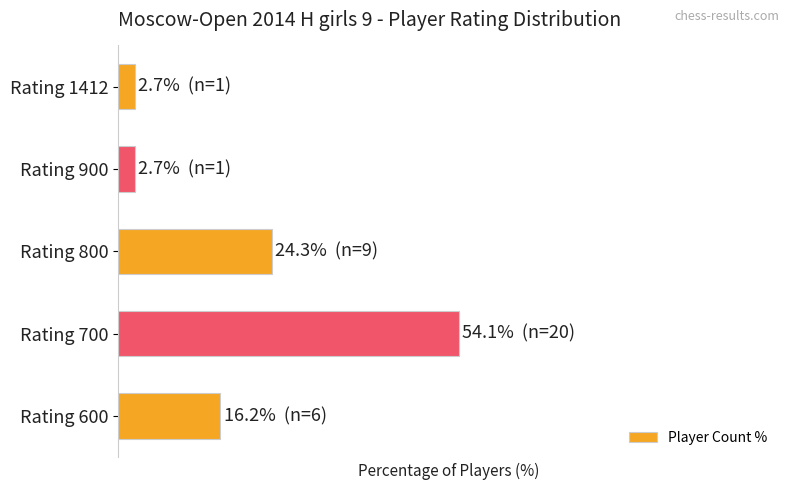

Does the chart contain any negative values?

No